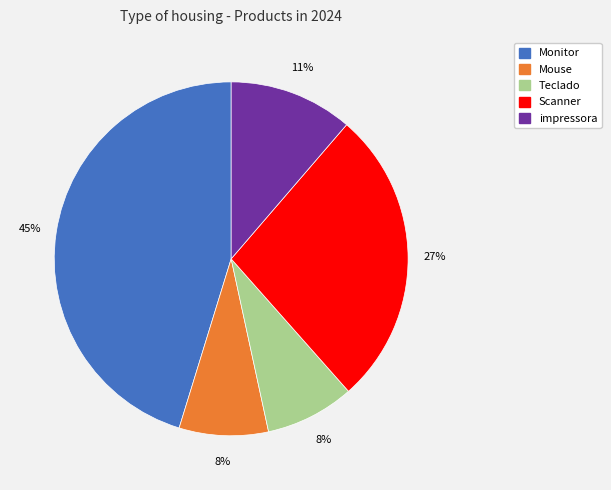

What percentage is the Scanner slice, to the nearest percent?

27%